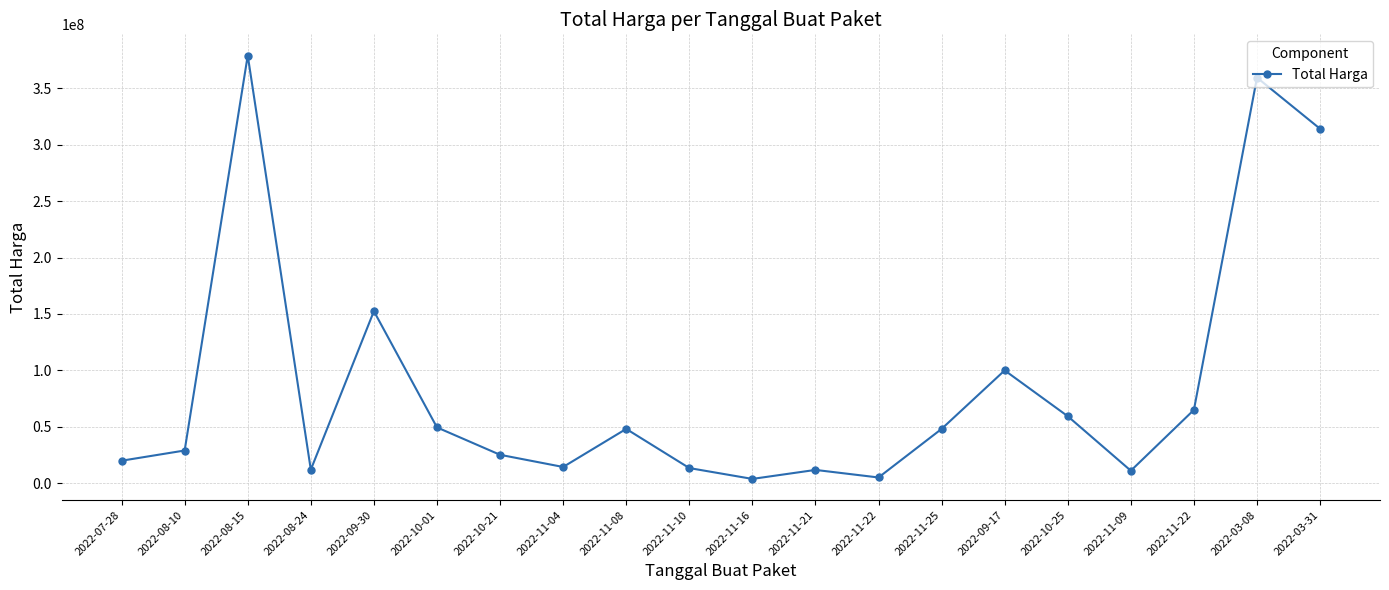

How many lines are shown in the chart?

1